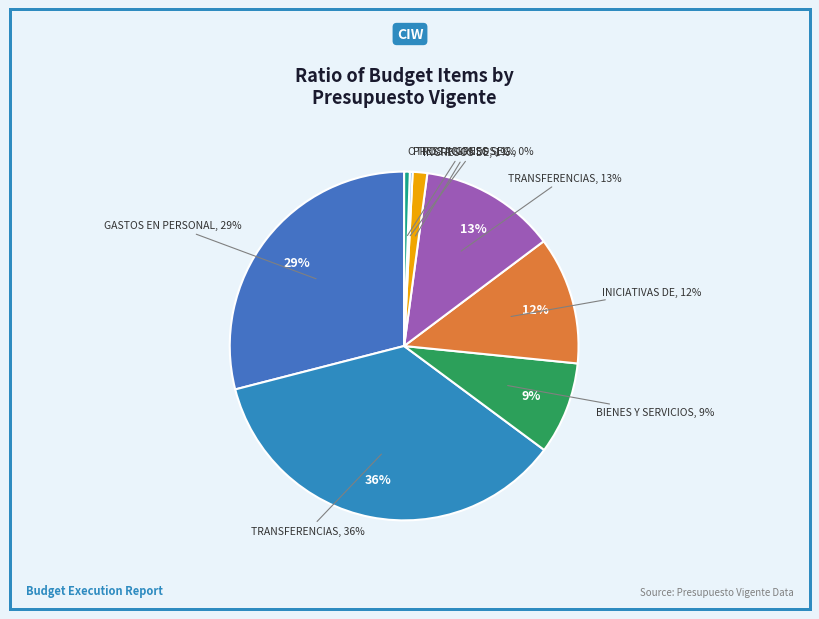

To the nearest percent, what is the difference between the INICIATIVAS DE INVERSIÓN and TRANSFERENCIAS PARA GASTOS DE CAPITAL slice percentages?

1%